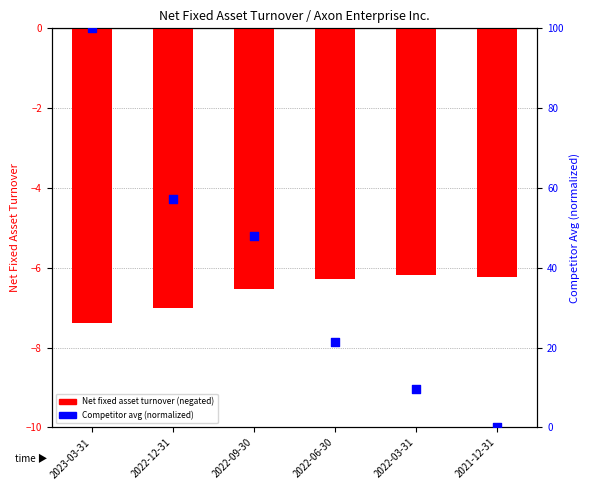

Which series reaches the maximum Y coordinate?

Competitor avg (normalized)